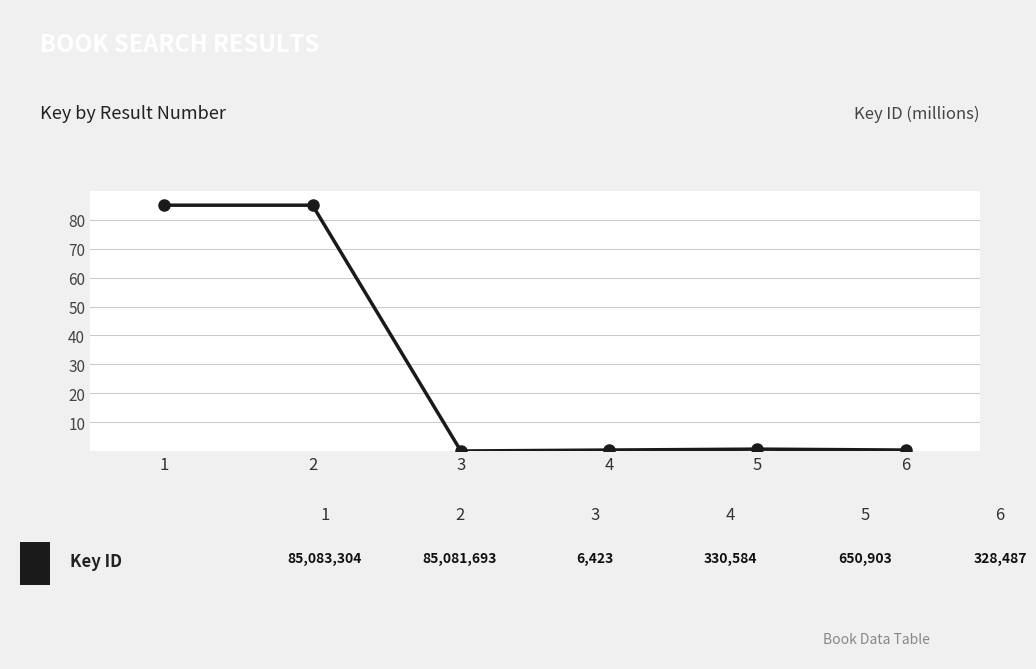

True or false: there are more than 0 points higher than both neighbors.

True